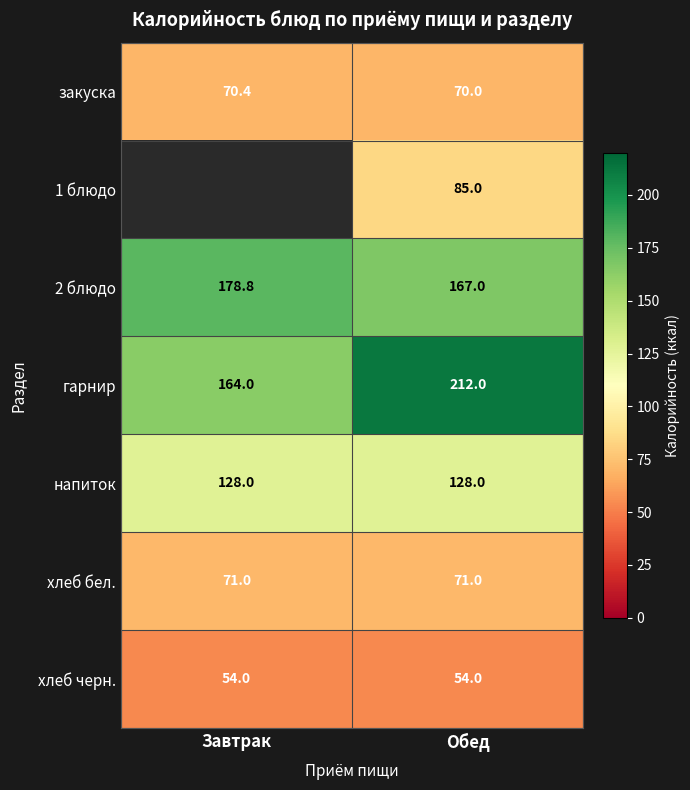

What is the sum of all гарнир values?

376.0